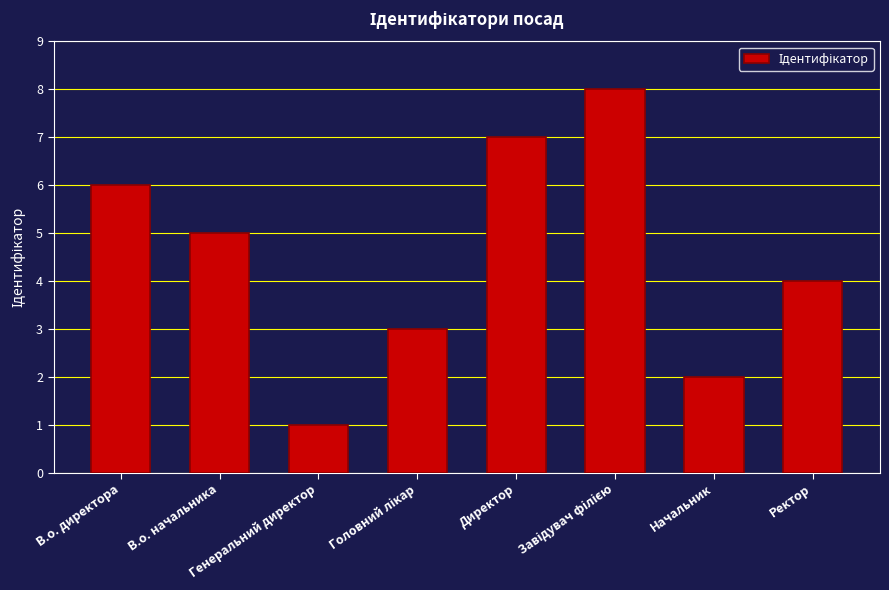

What is the greatest value displayed?

8